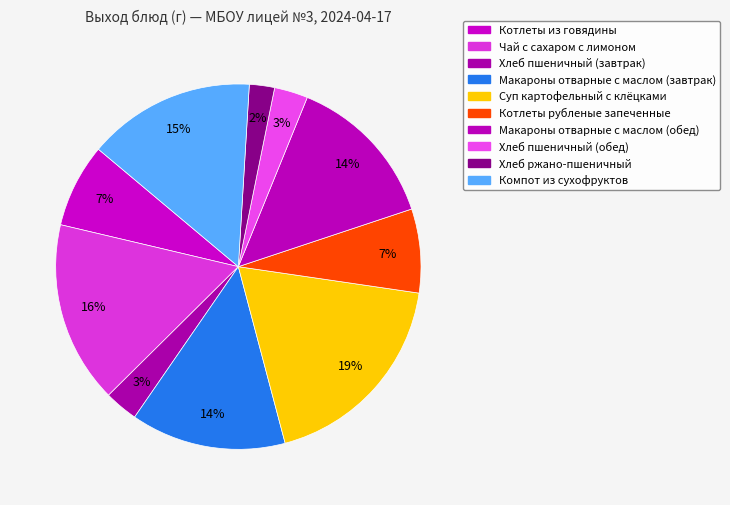

True or false: Хлеб пшеничный (завтрак) accounts for 3% of the total.

True